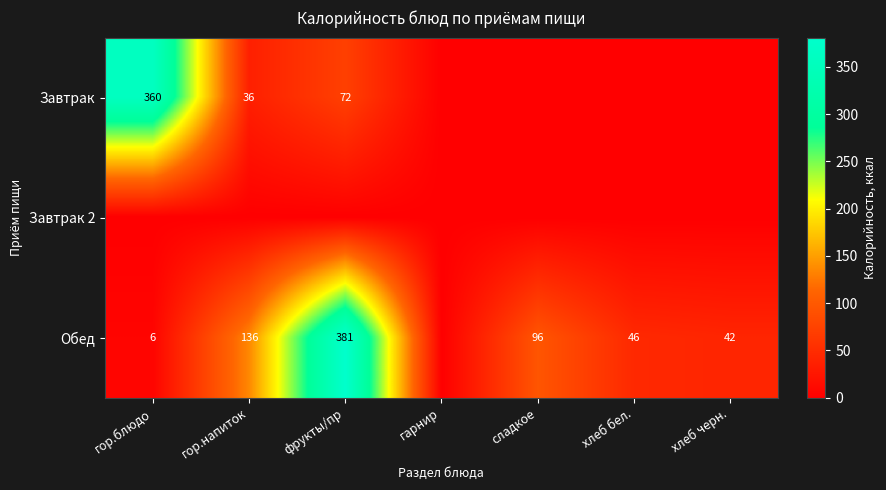

True or false: Завтрак has a value of 27 at фрукты/пр.

False